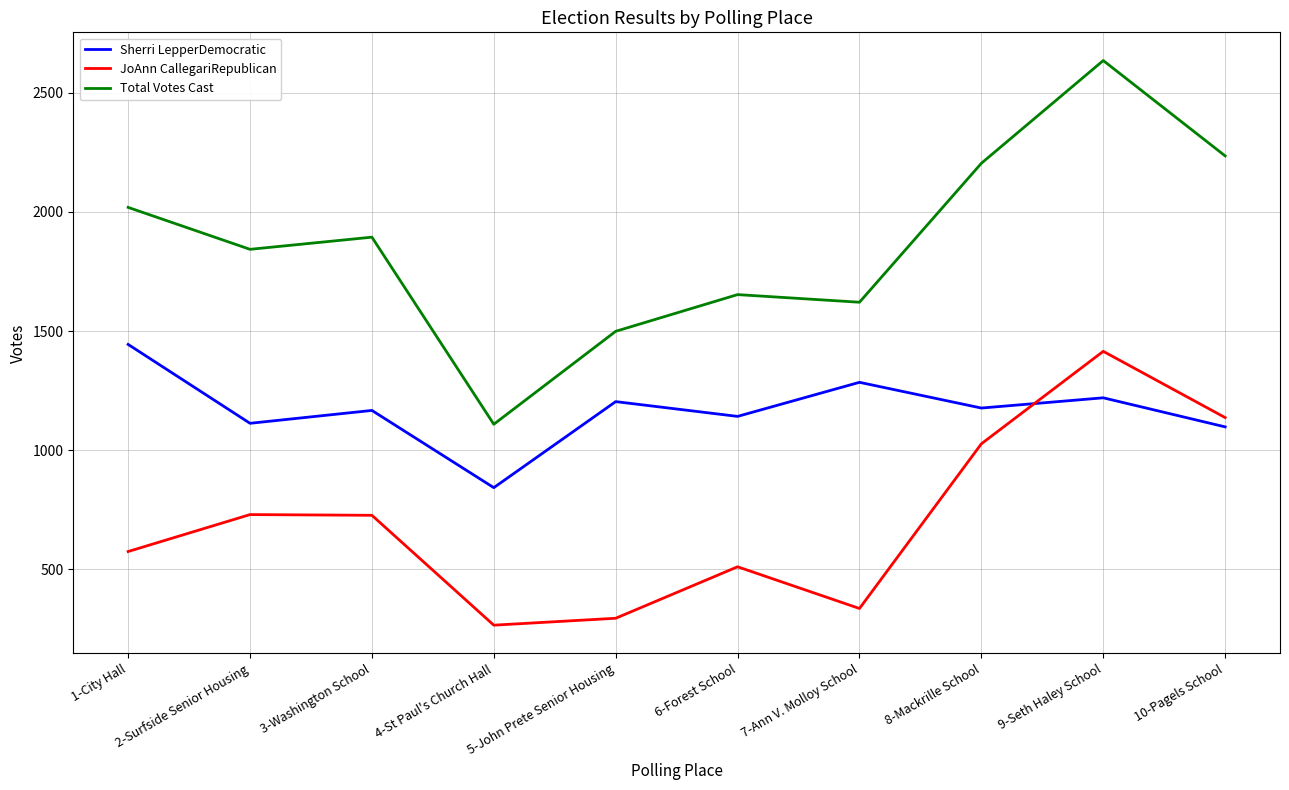

True or false: Sherri LepperDemocratic and Total Votes Cast cross at least once.

False